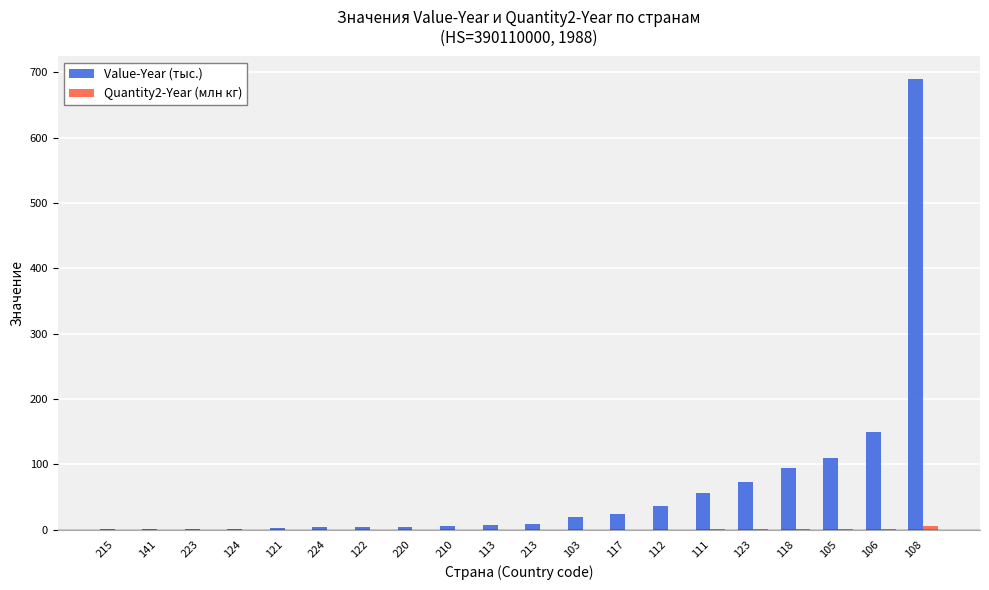

Which series has the largest total across all categories?

Value-Year (тыс.)